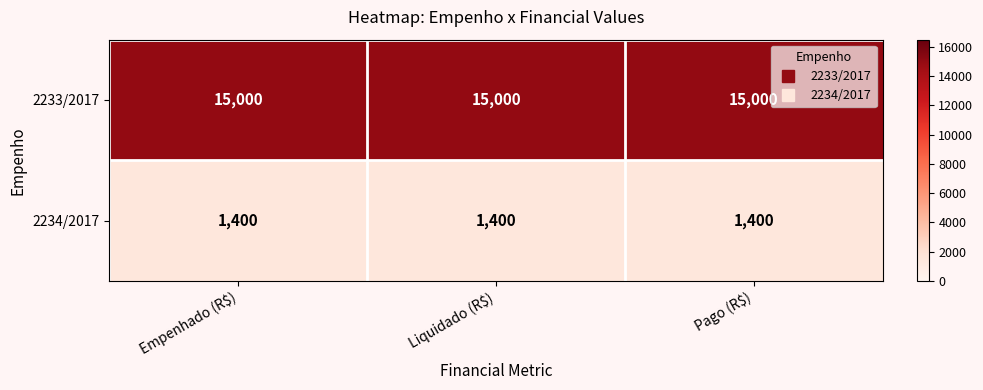

What is the maximum value shown in the chart?

15000